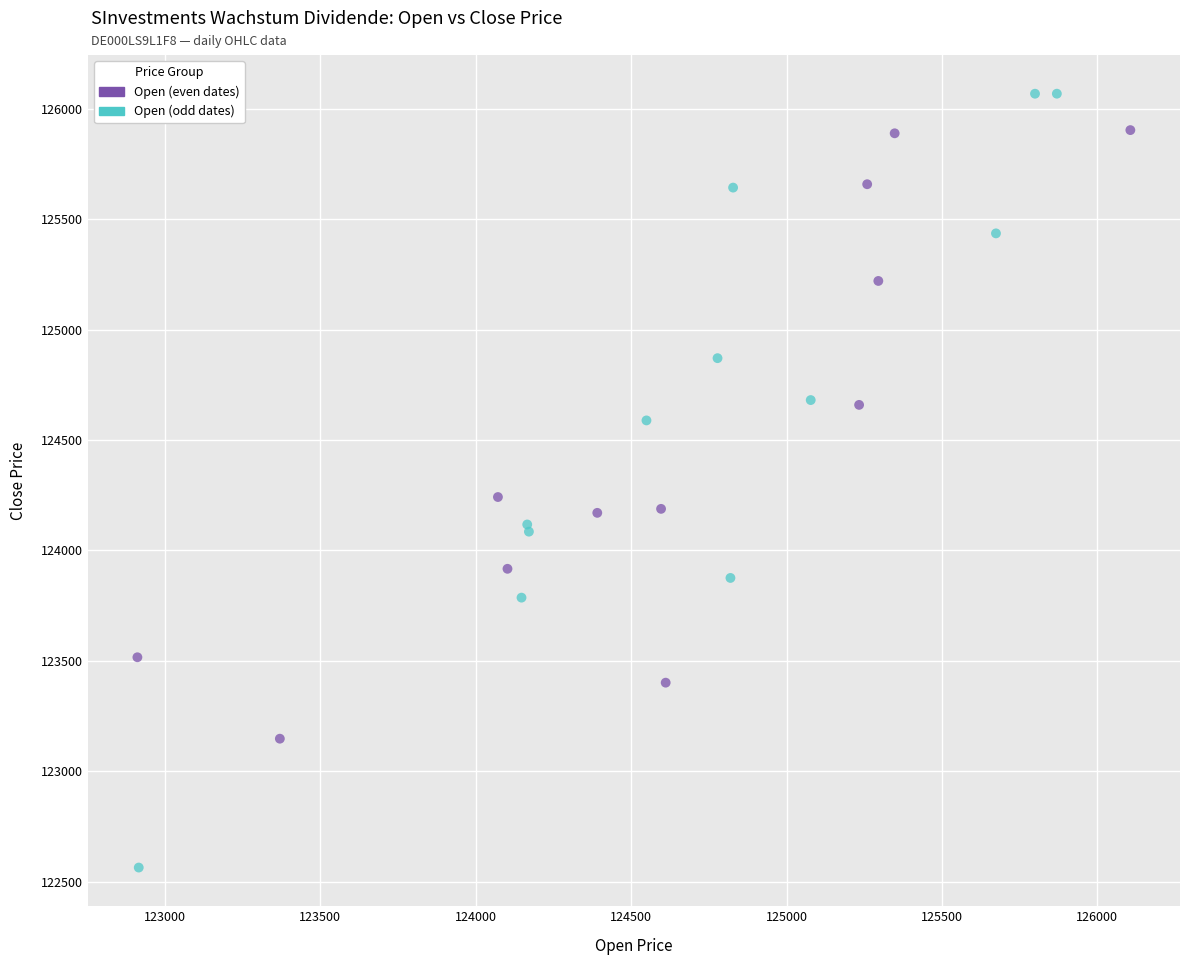

Which series reaches the minimum Y coordinate?

Open (odd dates)